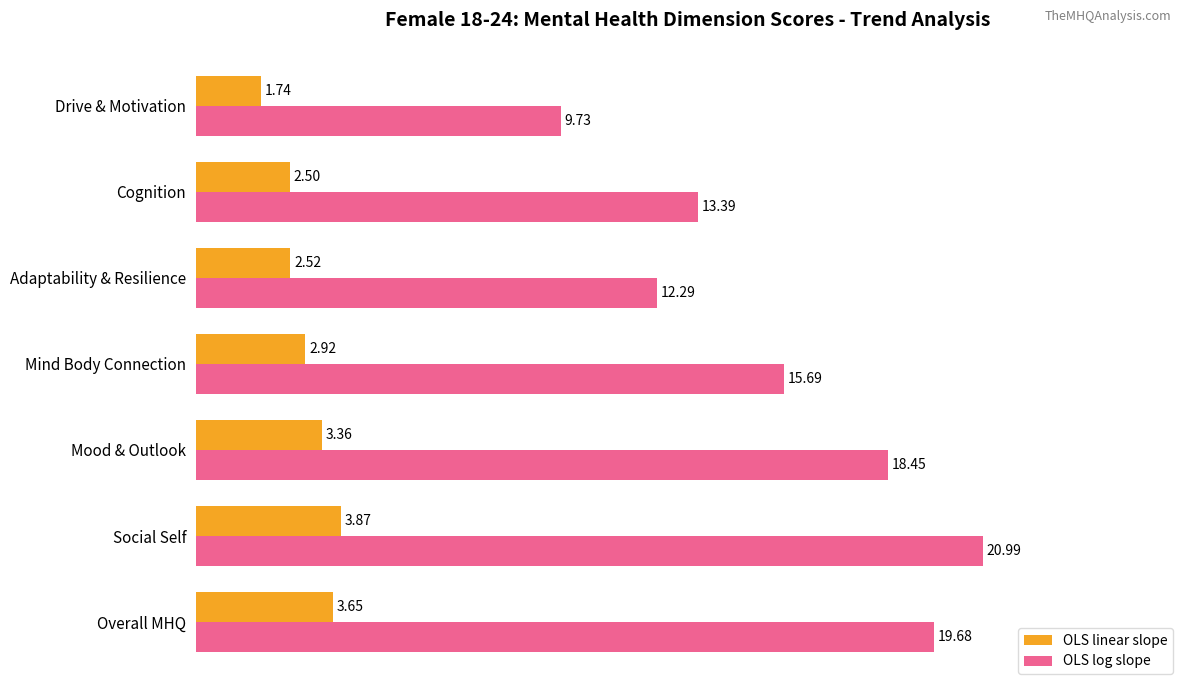

Rank the categories by OLS linear slope value from lowest to highest.

Drive & Motivation, Cognition, Adaptability & Resilience, Mind Body Connection, Mood & Outlook, Overall MHQ, Social Self